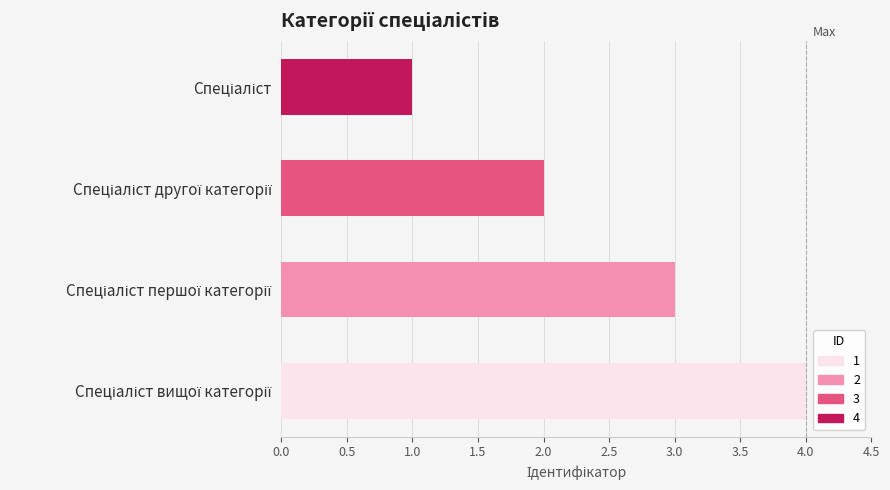

What is the difference between the maximum and minimum values?

3